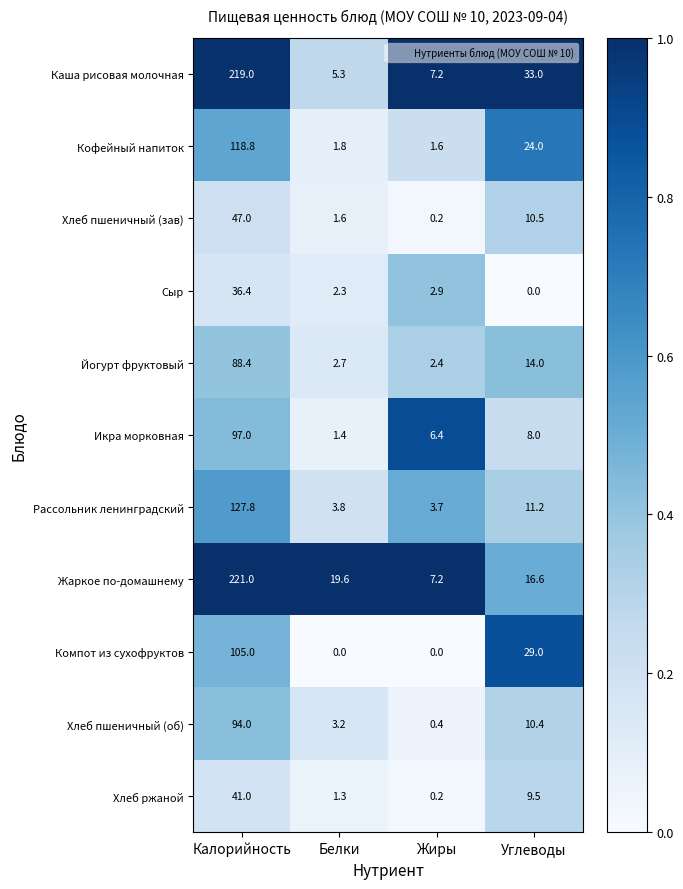

What is the average value of the Рассольник ленинградский series?

36.6